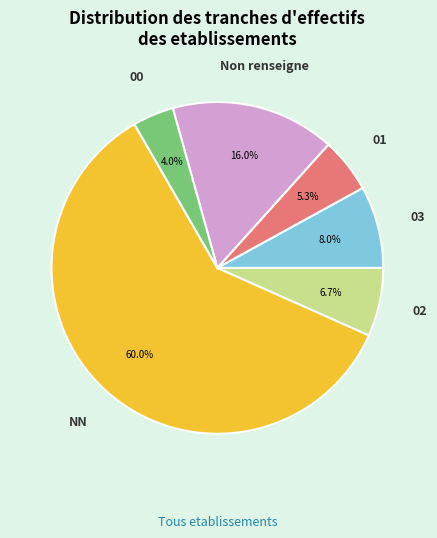

Is there any slice that represents more than half of the pie?

Yes